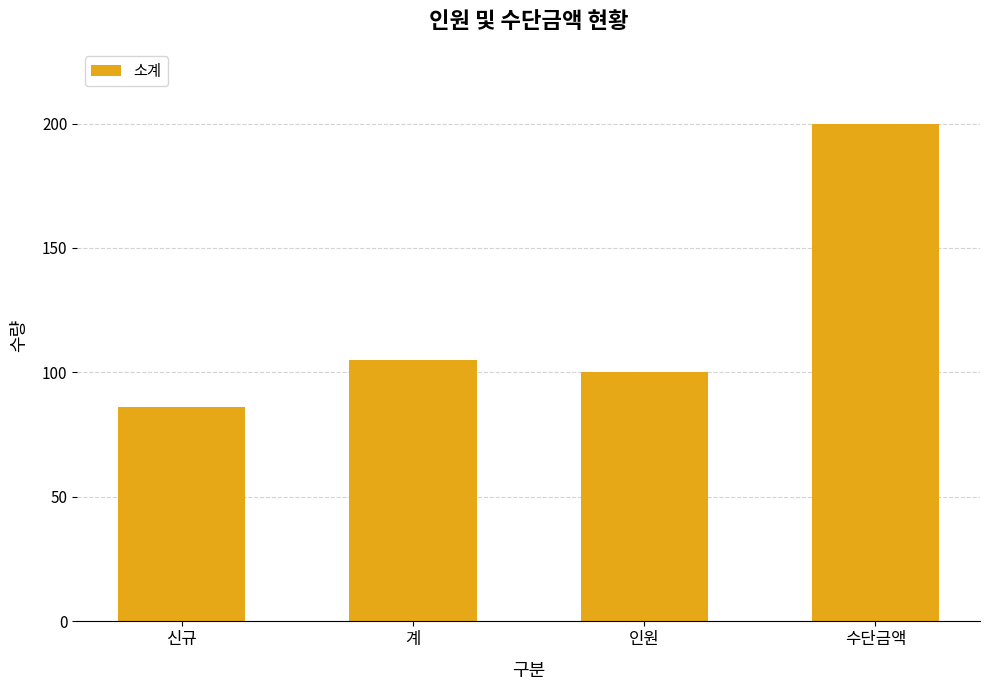

What is the ratio of the value at 신규 to the value at 수단금액?

0.4